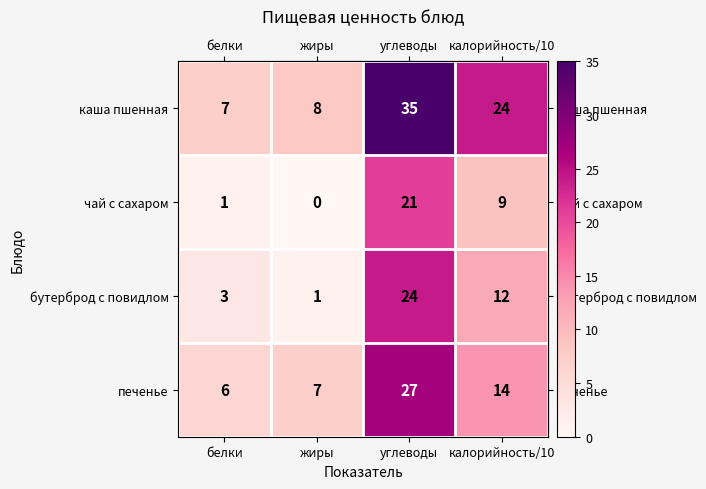

Rank the series by their maximum value, from lowest to highest.

чай с сахаром, бутерброд с повидлом, печенье, каша пшенная